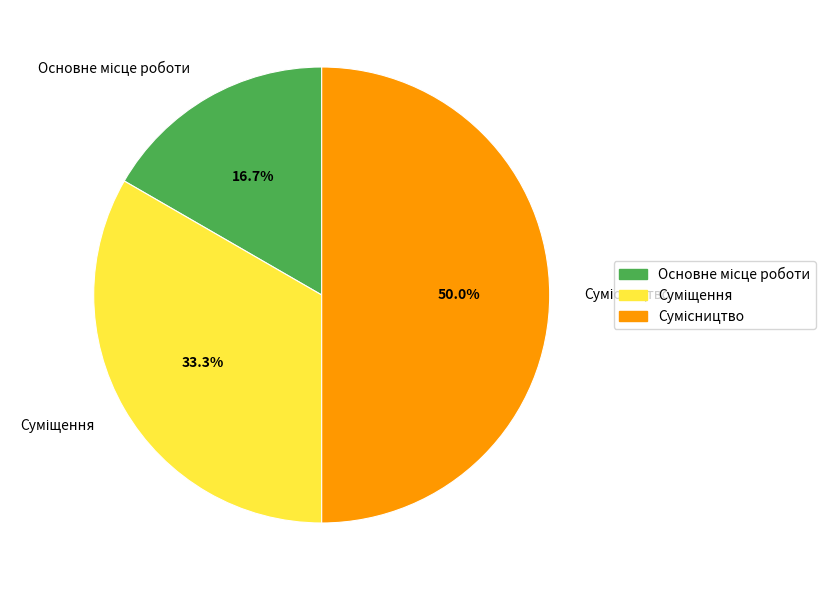

Count the number of slices in the pie.

3